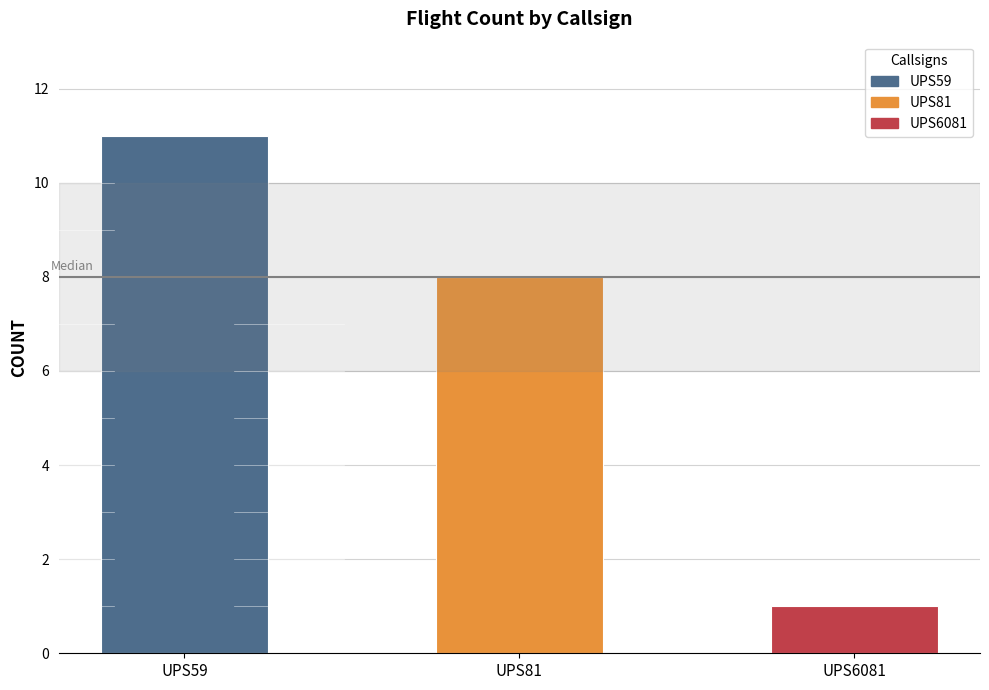

What is the value of the 3rd bar from the left?

1